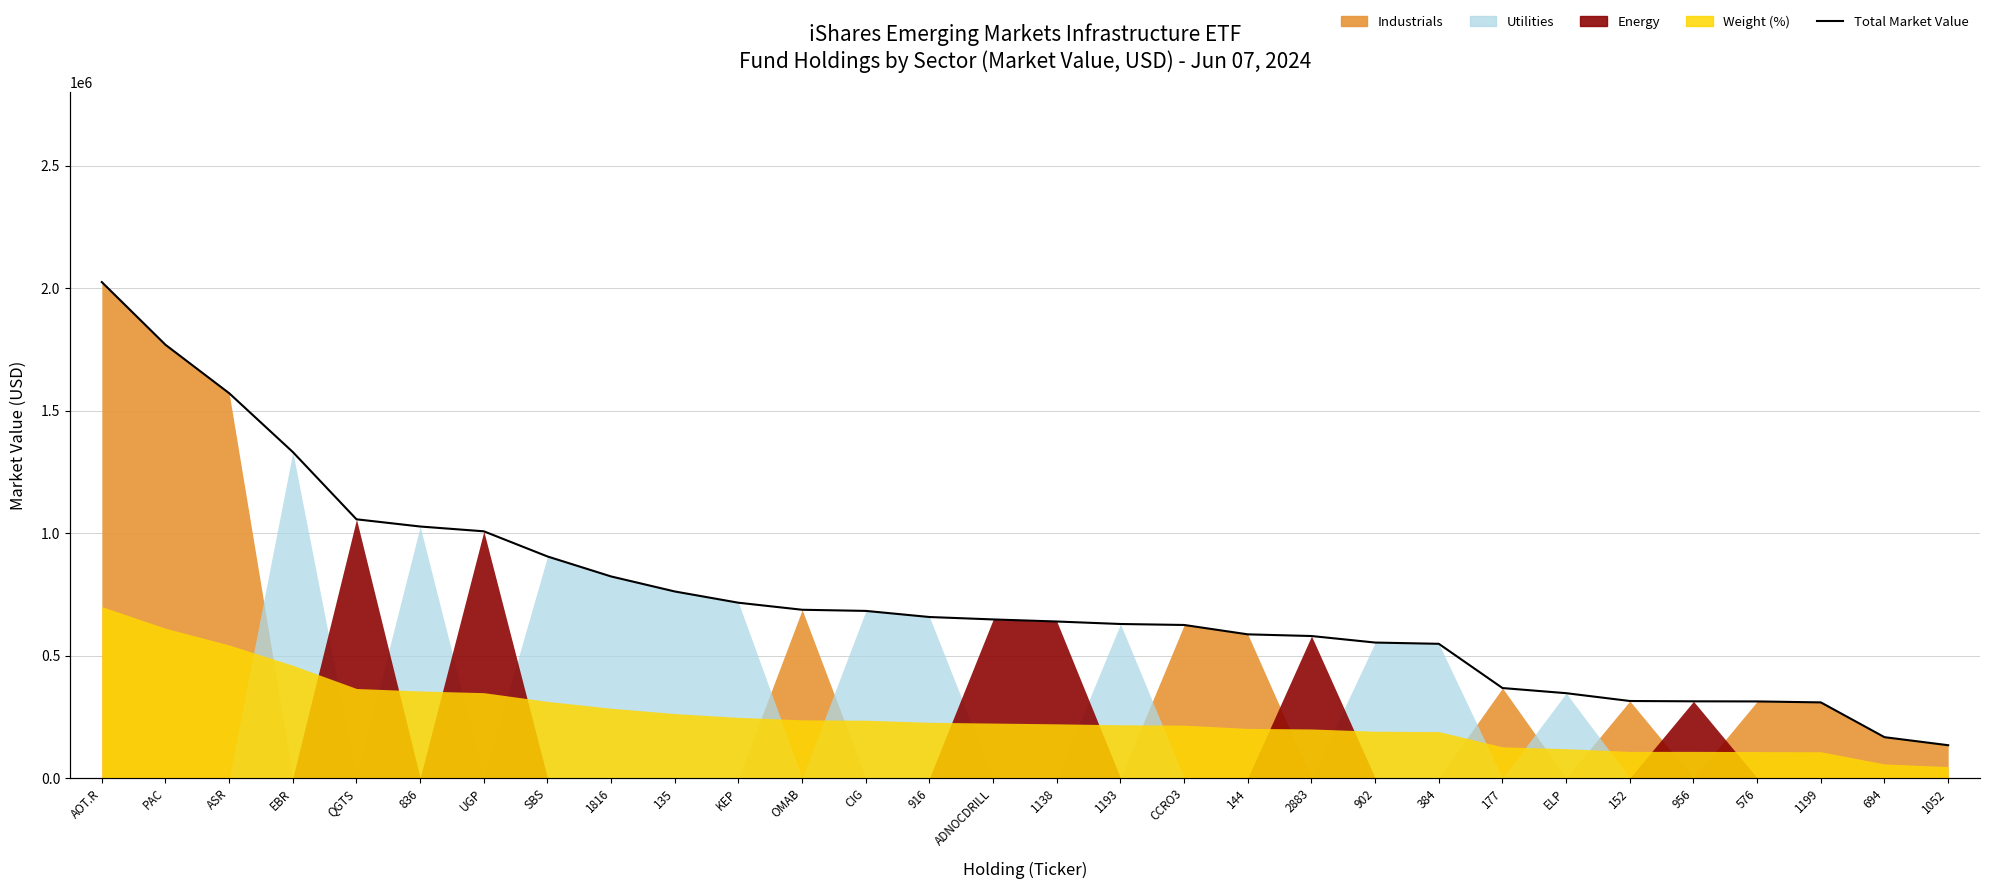

Count the number of values greater than 647610.

15